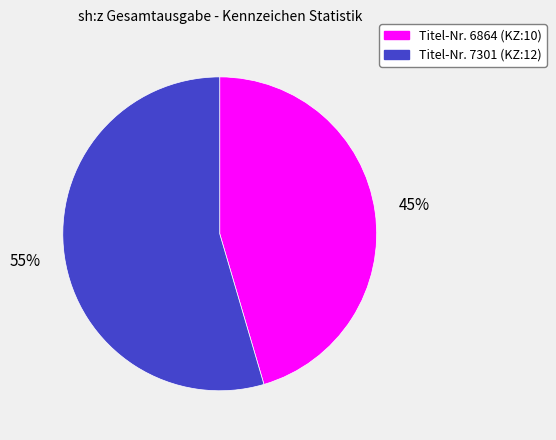

Is there a majority slice in this chart?

Yes